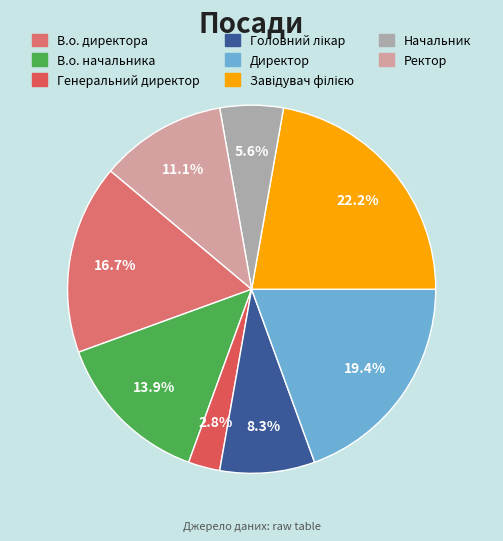

What percentage do Завідувач філією and В.о. директора together represent?

38.9%